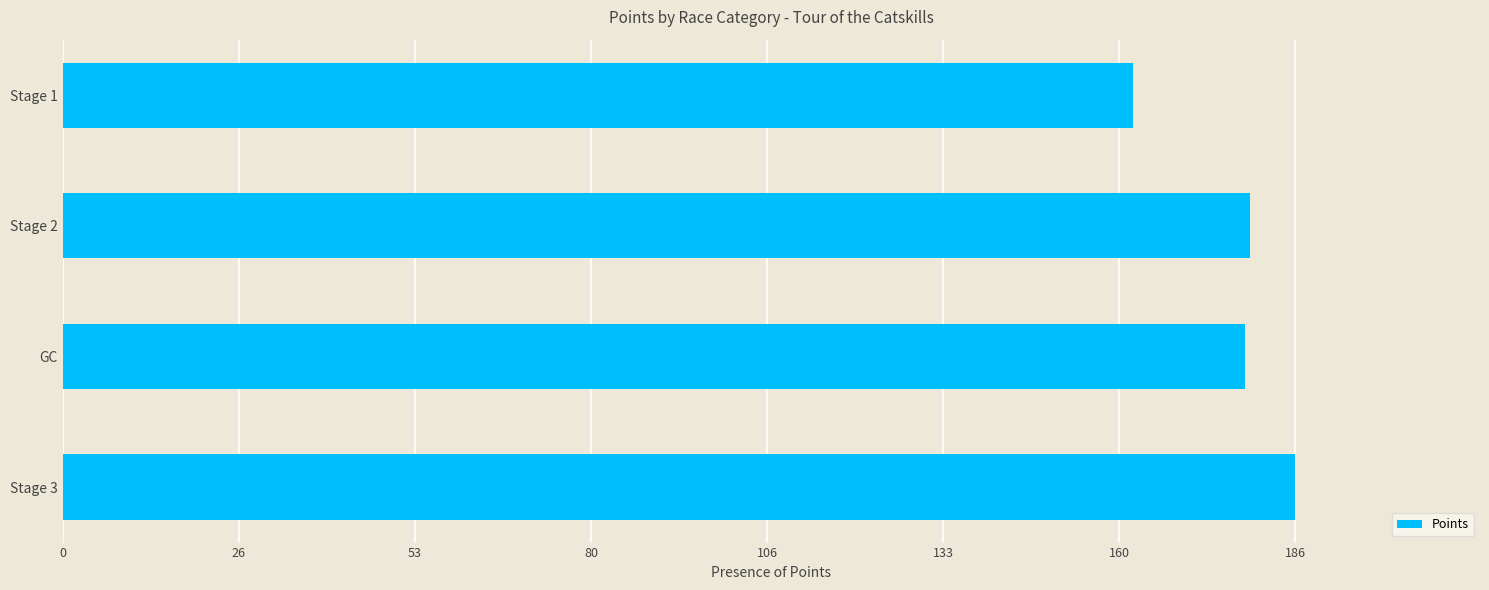

How many categories are shown in the chart?

4